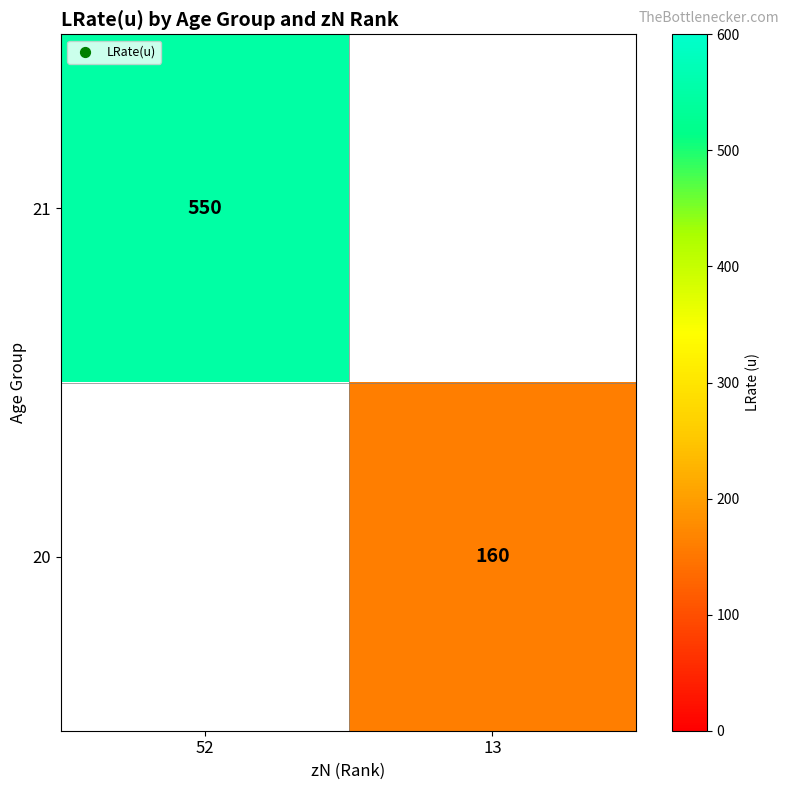

The 21 series shows 162 at 52. True or false?

False